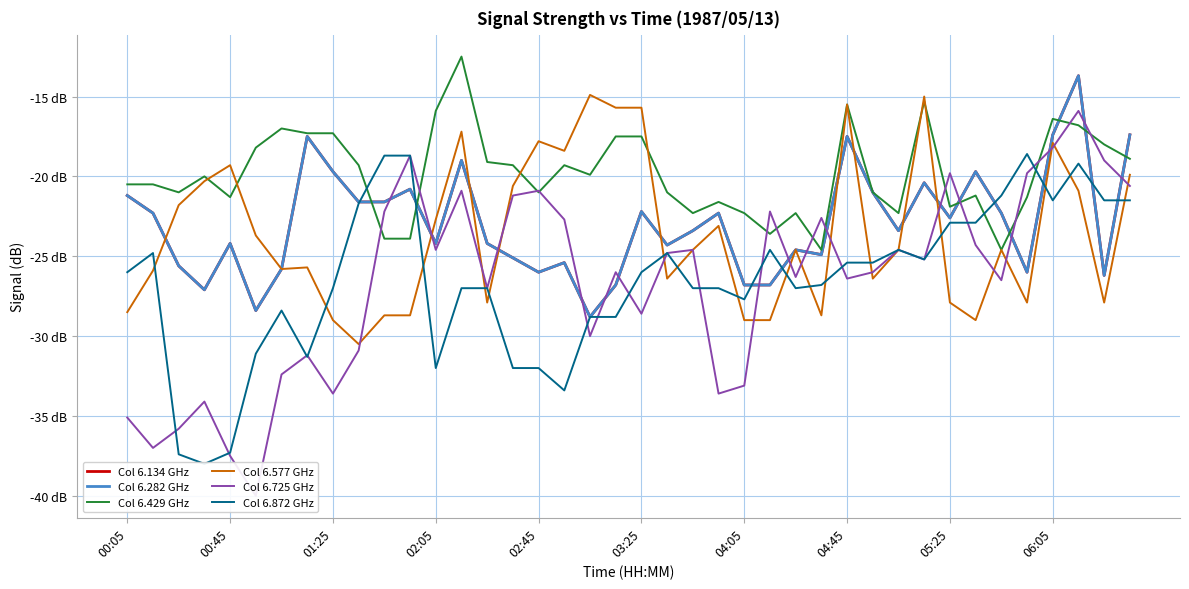

What is the value of the Col 6.577 GHz point at the 34th from the left?

-29.0